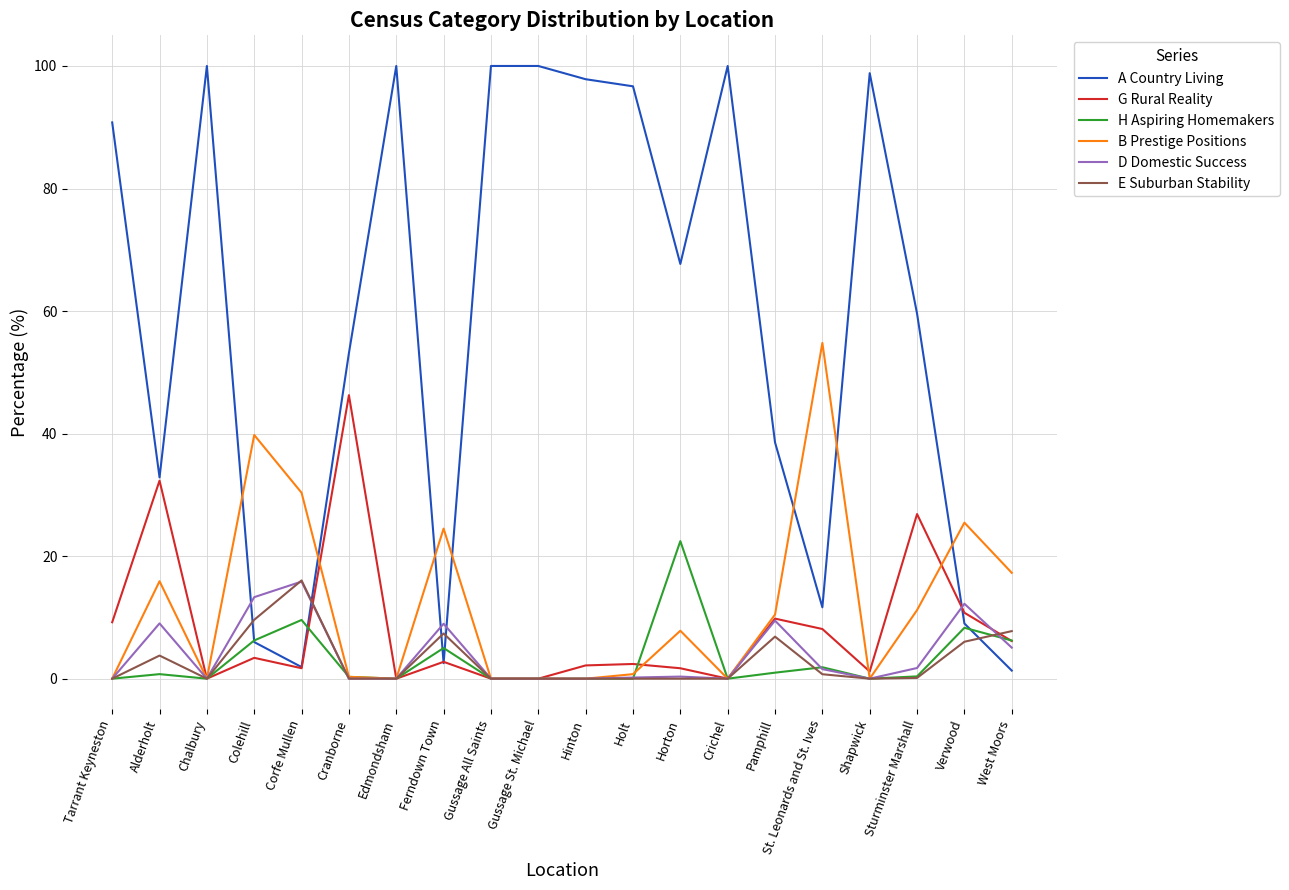

At which category does E Suburban Stability reach its first local peak?

Alderholt